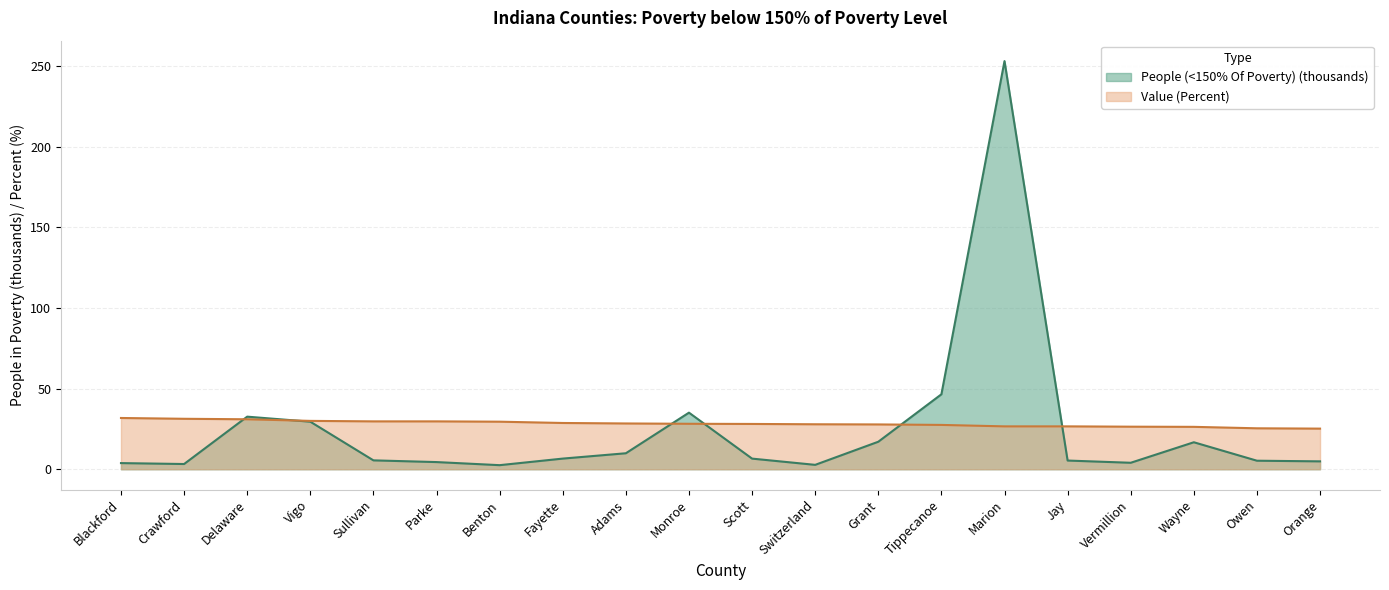

Does the chart have visible grid lines?

Yes